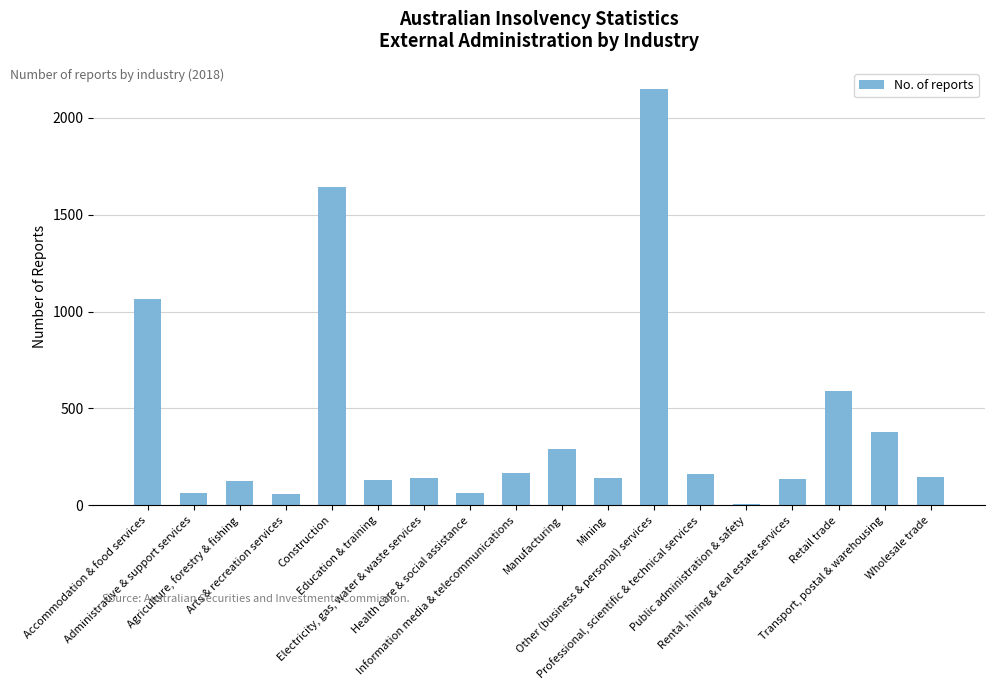

What is the average value?

415